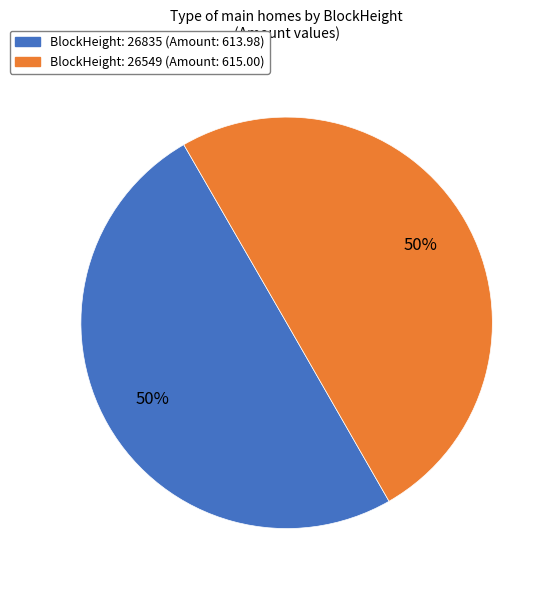

To the nearest percent, what is the average slice percentage?

50%